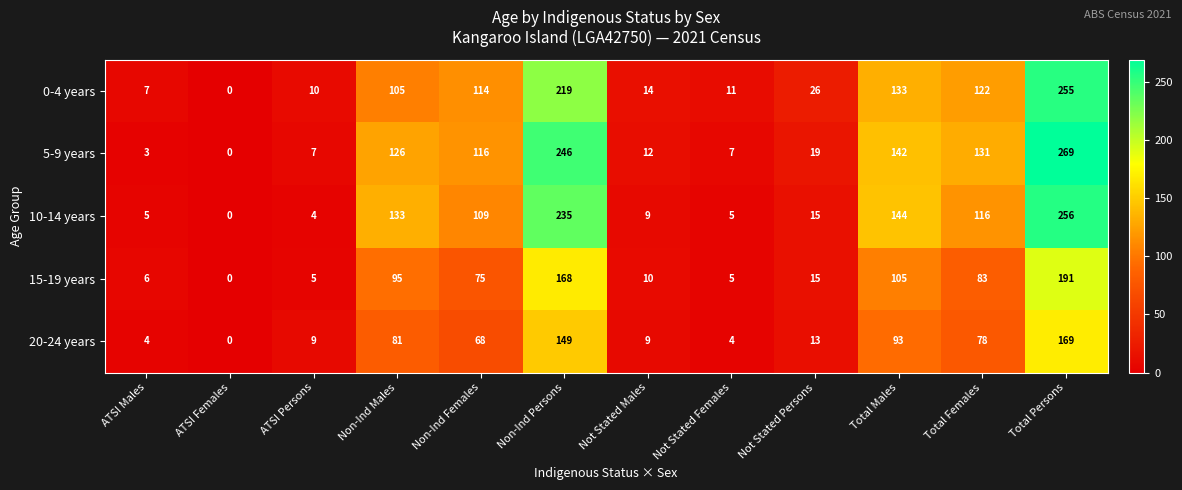

Between Not Stated Females and Total Persons, which series saw the biggest shift?

5-9 years